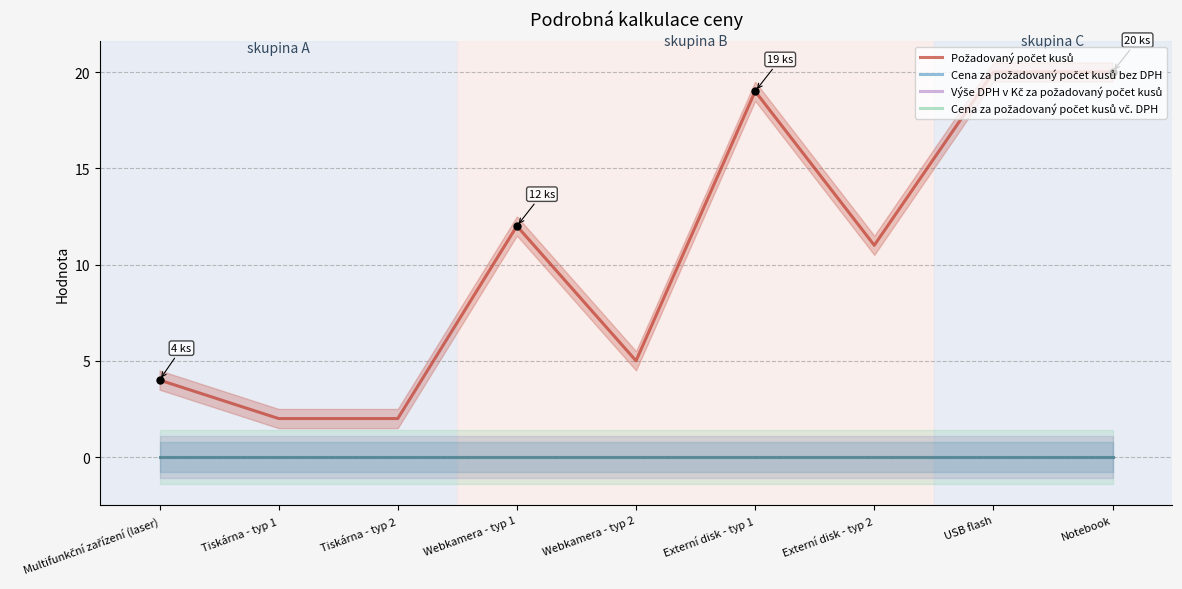

True or false: Cena za požadovaný počet kusů bez DPH and Cena za požadovaný počet kusů vč. DPH intersect in this chart.

False